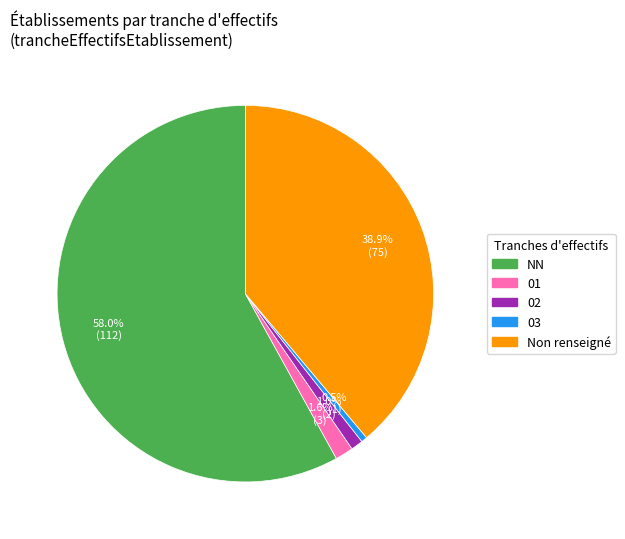

The NN slice represents 58% of the pie. True or false?

True